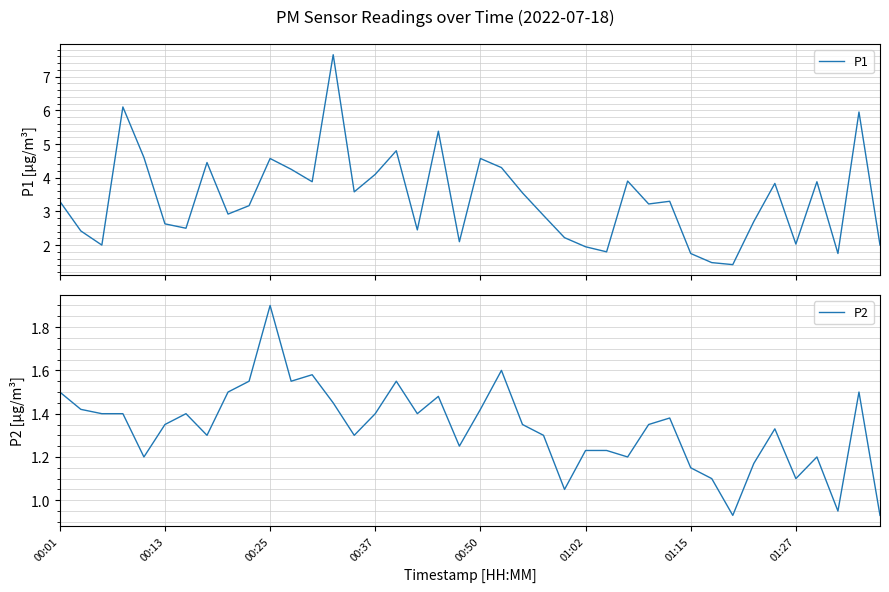

At which label does P2 first exceed 1?

00:01